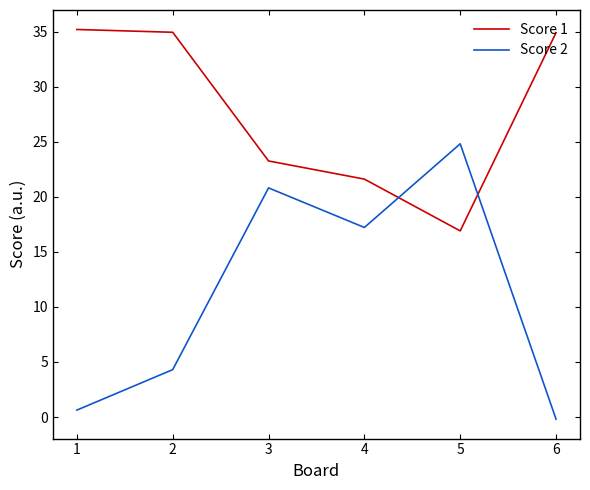

Rank the series by their maximum value, from lowest to highest.

Score 2, Score 1